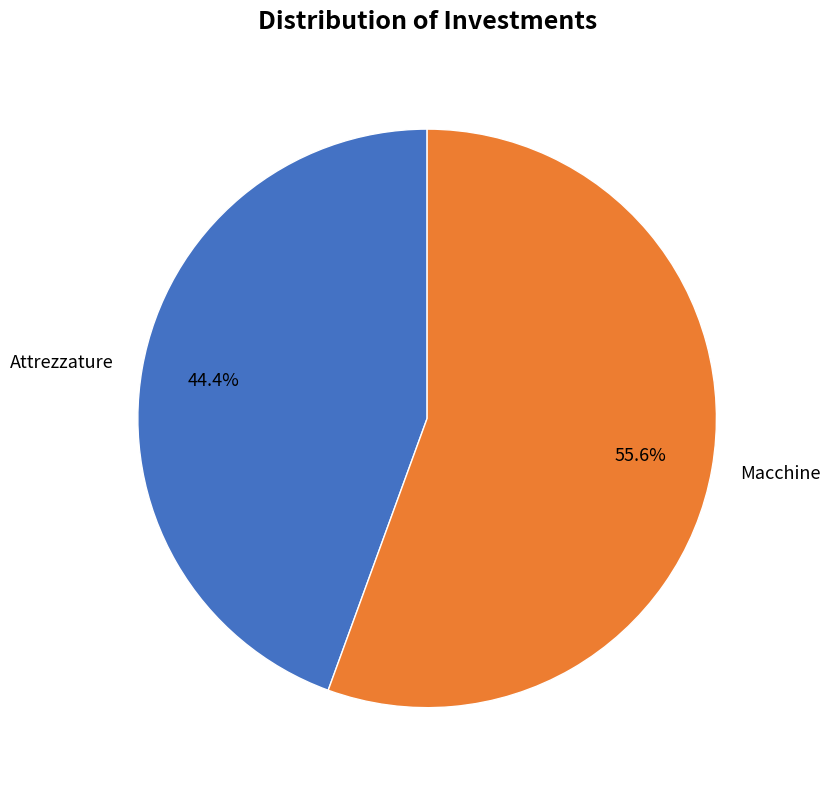

To the nearest percent, what is the difference between the Attrezzature and Macchine slice percentages?

11%